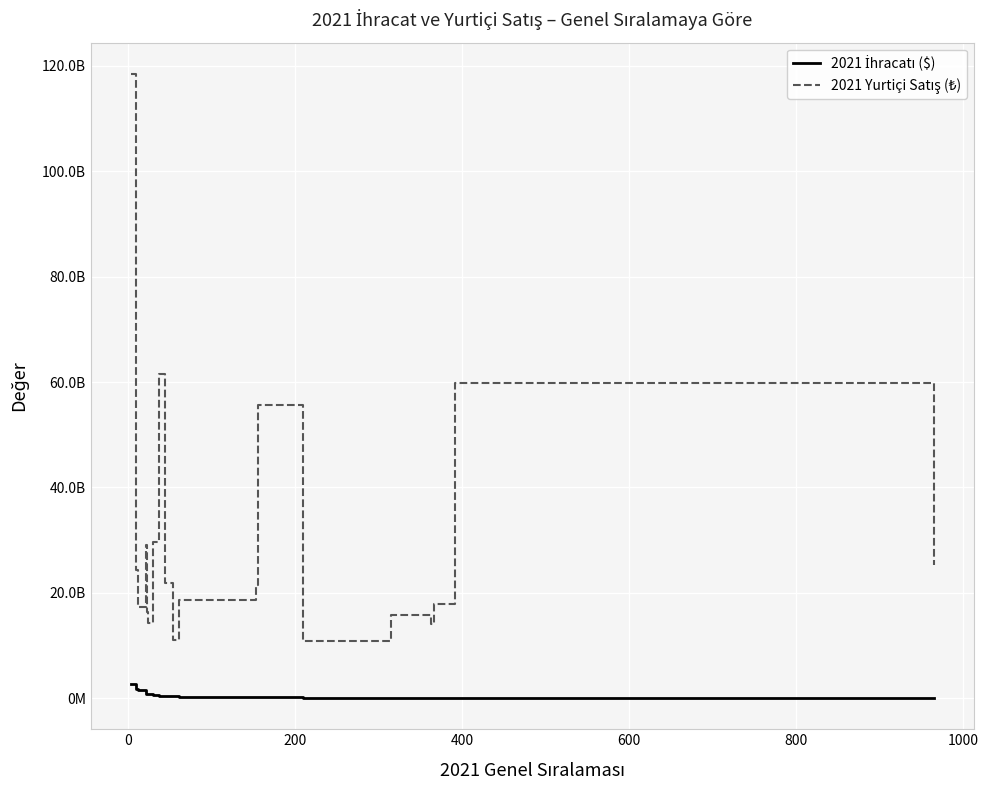

Is this an area chart (filled region under the line)?

No